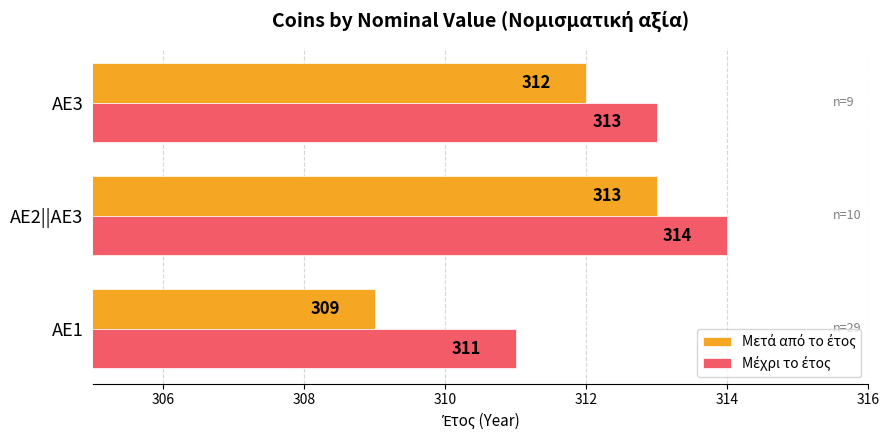

How many categories are shown in the chart?

3